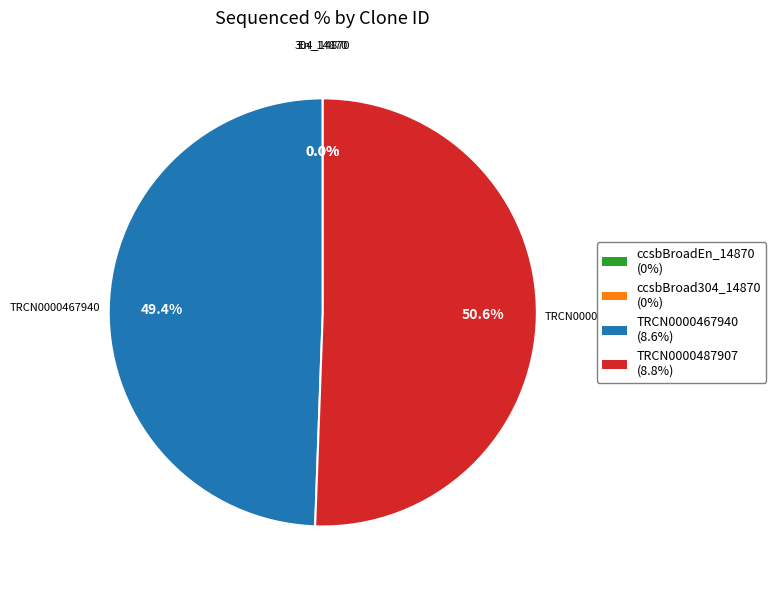

What is the largest slice in the pie chart?

TRCN0000487907